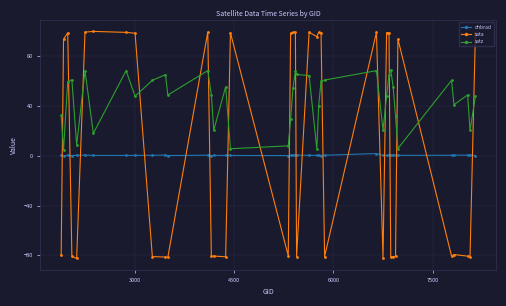

What is the value of the sata point at the 19th from the left?

98.5